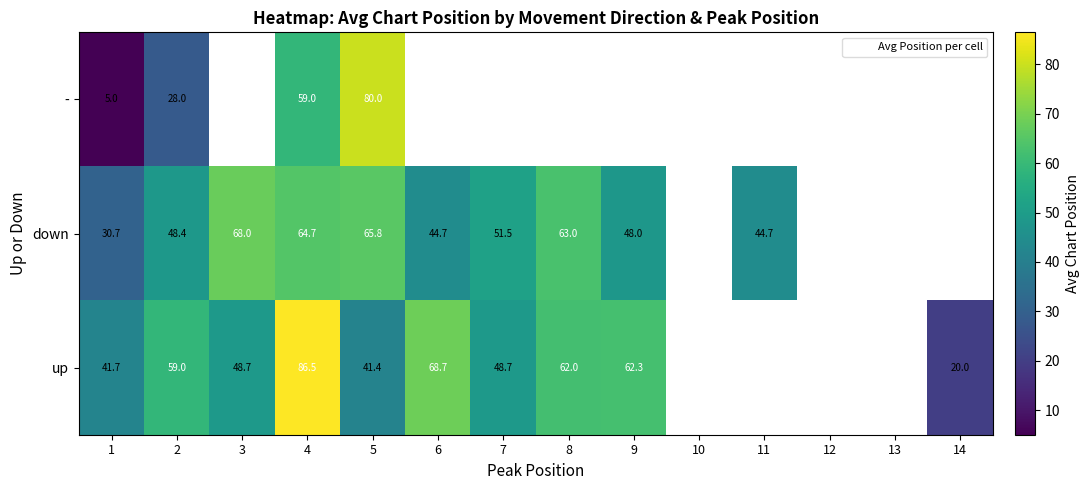

Where is - nearest to the value 42?

2